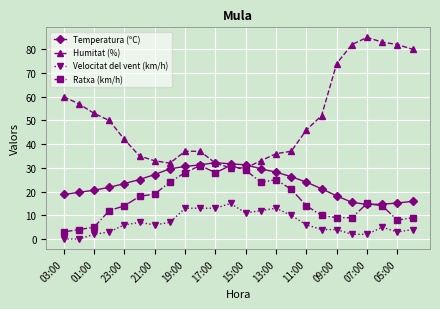

What is the value of the Ratxa (km/h) point at the 3rd from the left?

5.0